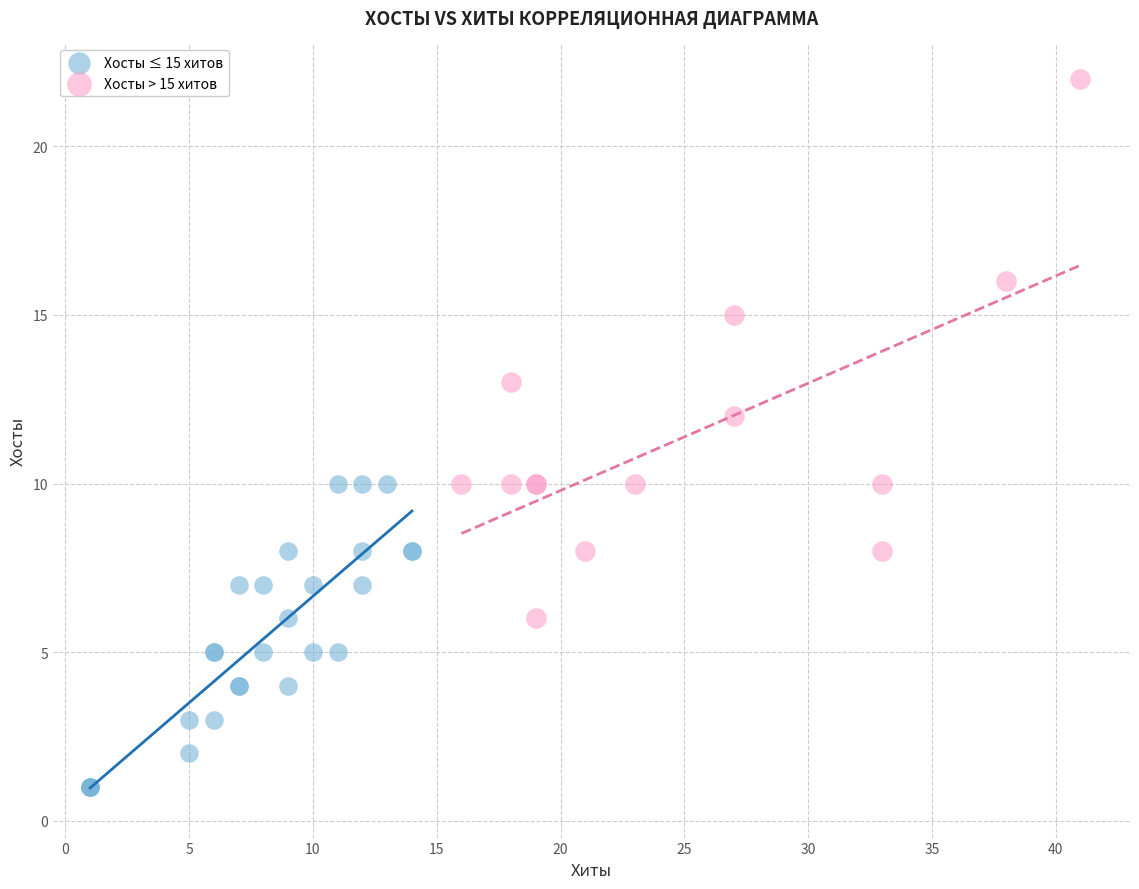

Which series contains the lowest Y value?

Хосты ≤ 15 хитов